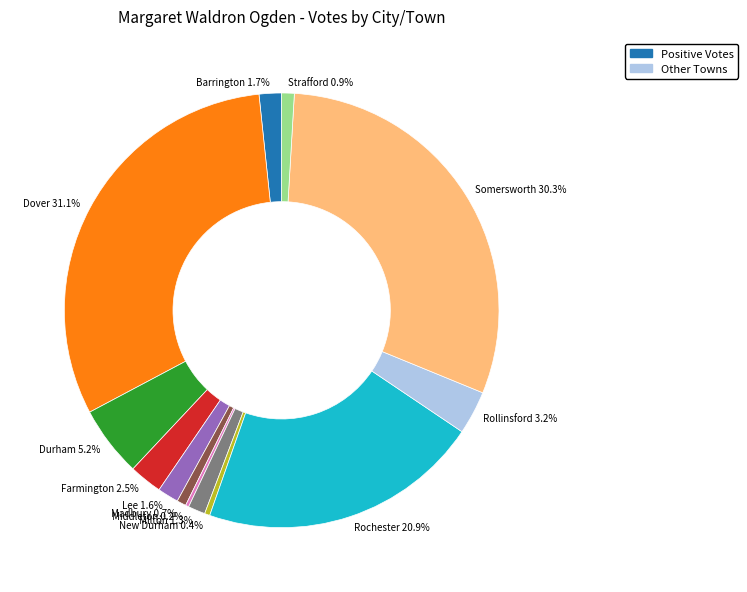

Which slice is the largest?

Dover